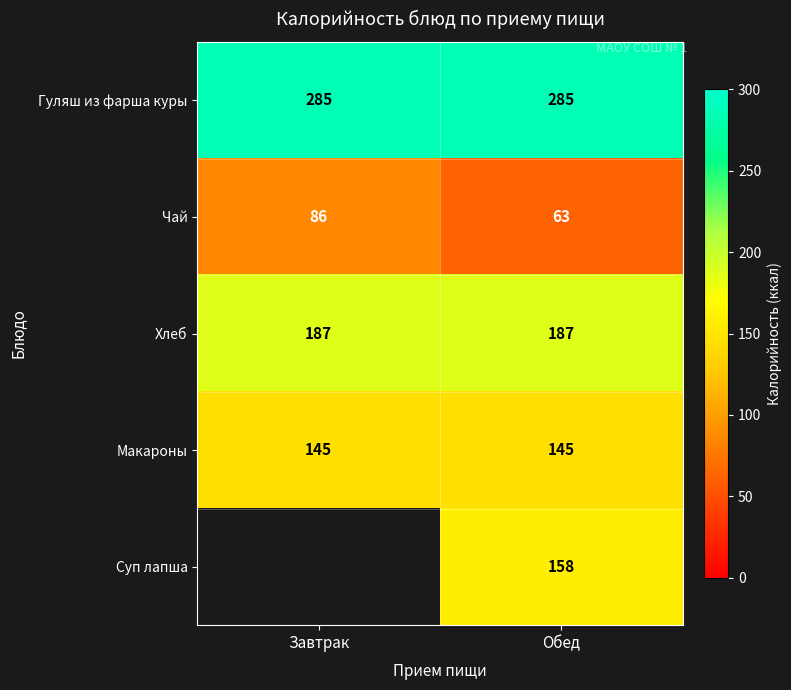

Which category has the highest value across all series?

Завтрак